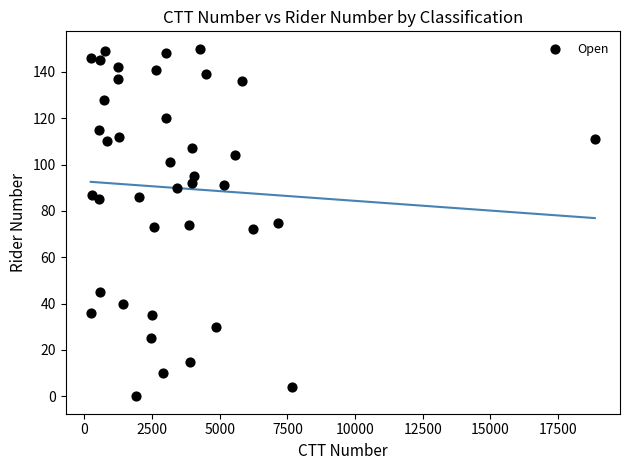

What is the range of Y values (max minus min)?

150